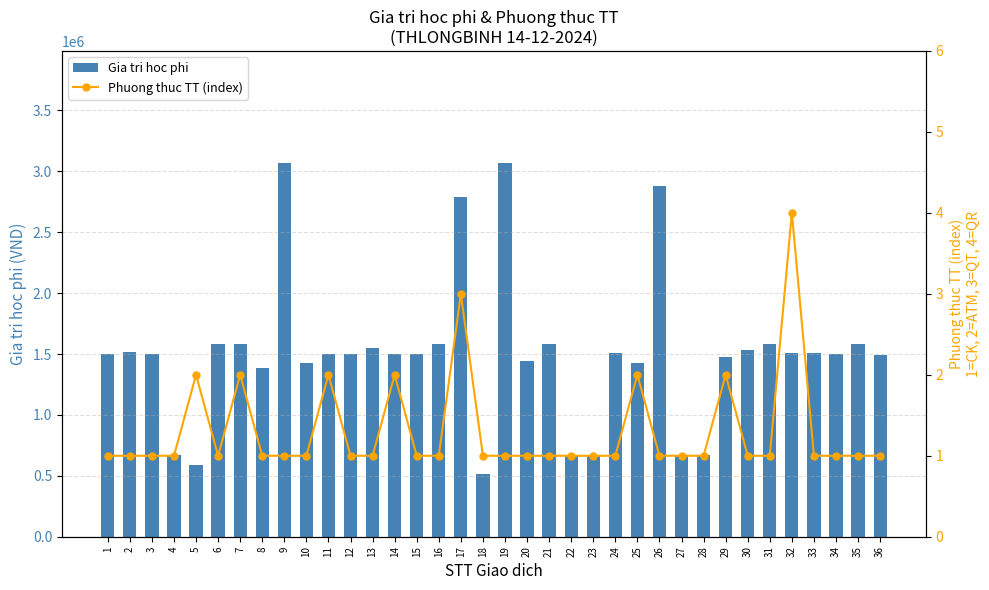

True or false: Phuong thuc TT (index) has a value of 1 at 3.

True